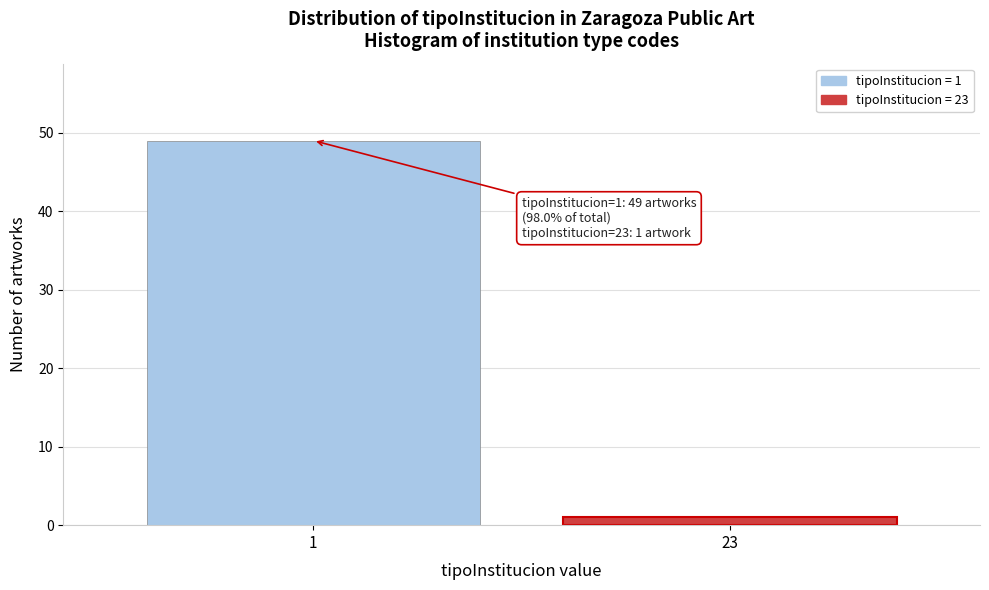

Reading left to right, list all the values displayed in this chart.

1=49	23=1